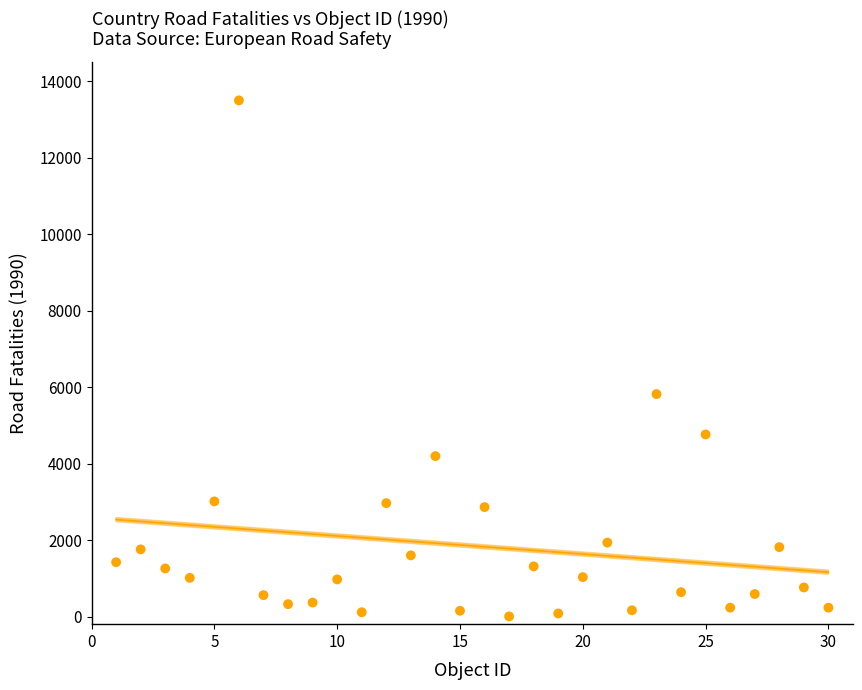

What is the range of X values (max minus min)?

29